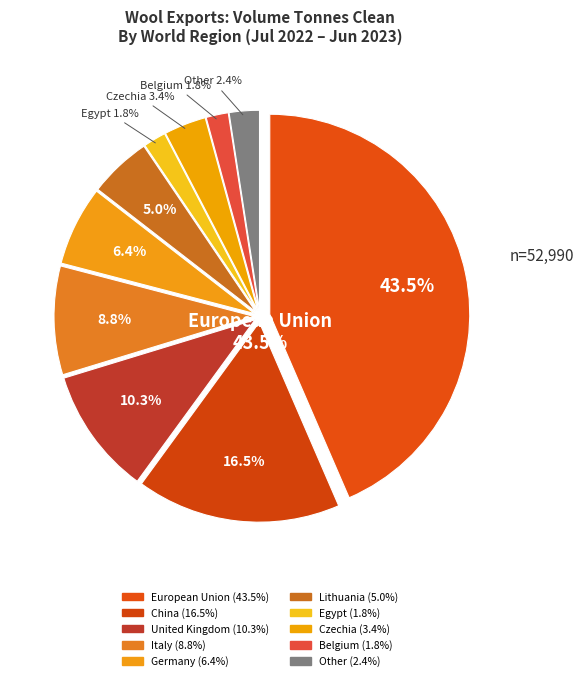

What is the change in value from Italy to Belgium?

-3699